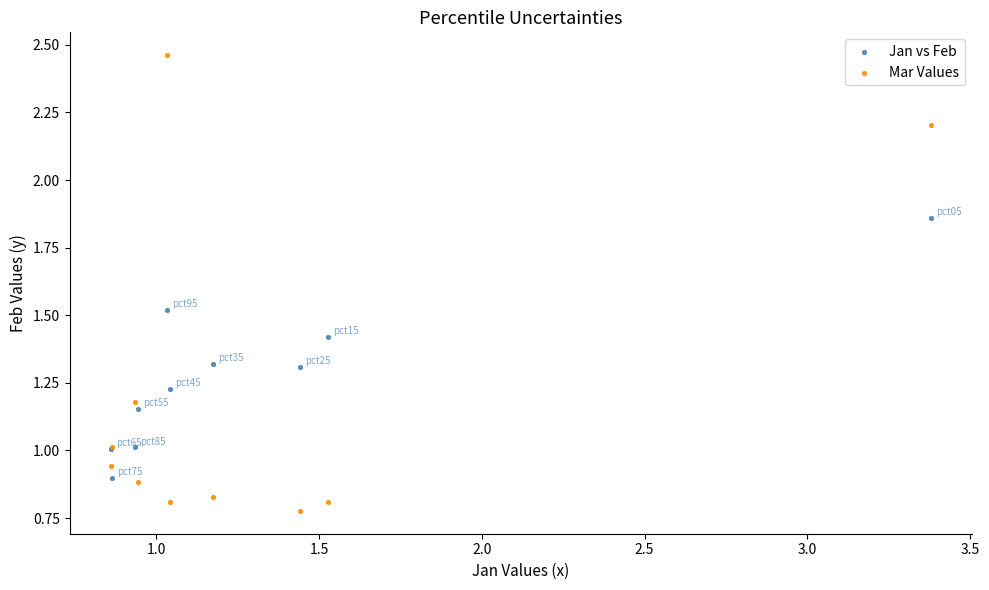

Which series contains the highest Y value?

Mar Values